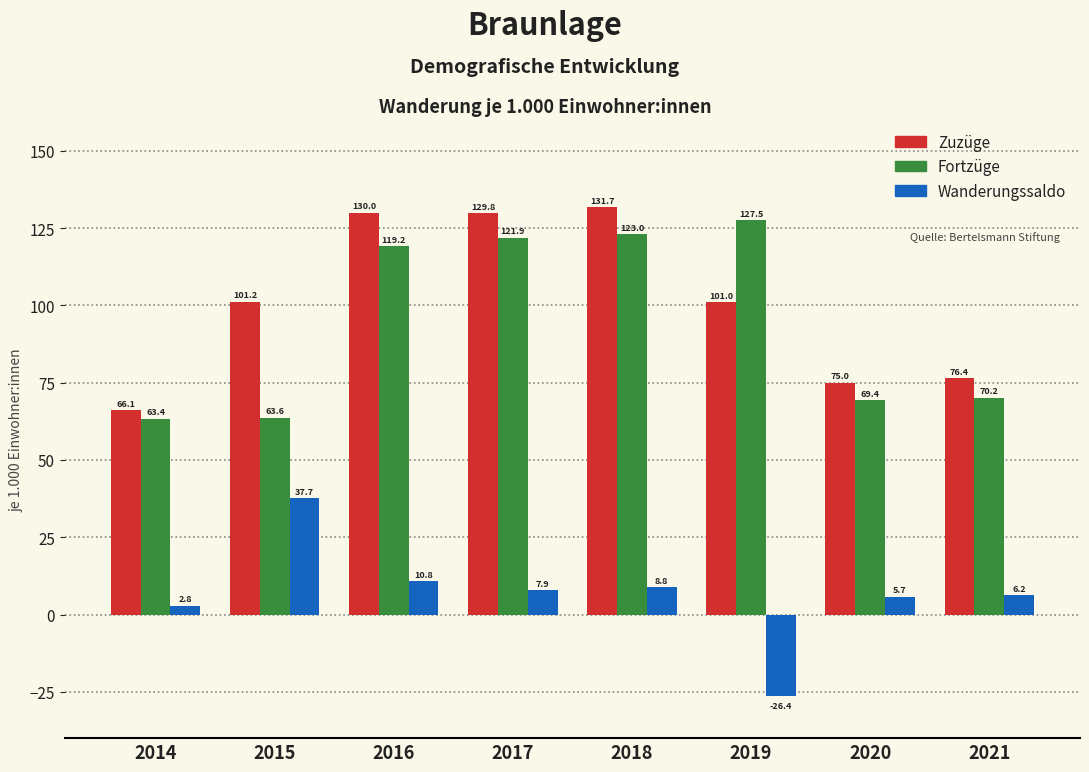

Reading right to left, transcribe all the data shown in this chart.

Zuzüge: 2021=76.4	2020=75.0	2019=101.0	2018=131.7	2017=129.8	2016=130.0	2015=101.2	2014=66.1
Fortzüge: 2021=70.2	2020=69.4	2019=127.5	2018=123.0	2017=121.9	2016=119.2	2015=63.6	2014=63.4
Wanderungssaldo: 2021=6.2	2020=5.7	2019=-26.4	2018=8.8	2017=7.9	2016=10.8	2015=37.7	2014=2.8